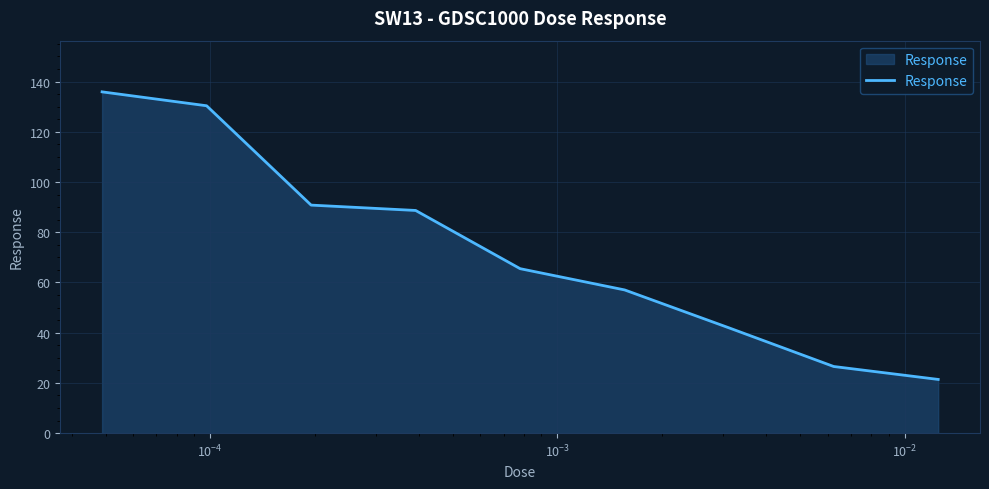

What is the difference between the maximum and minimum values?

114.5